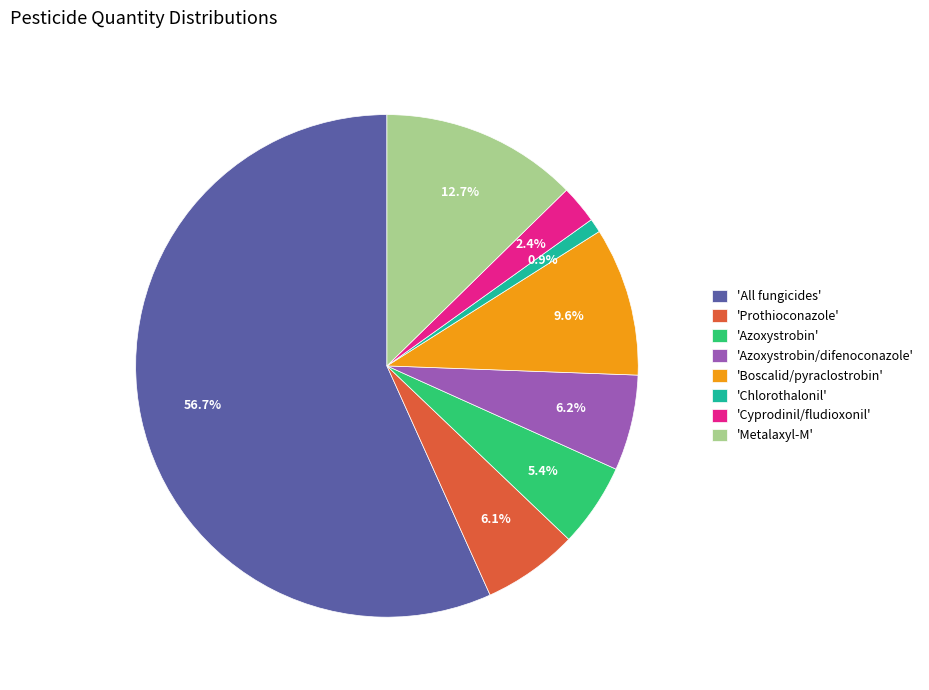

Approximately how many times larger is the value at 'Azoxystrobin' compared to 'Prothioconazole'?

0.9